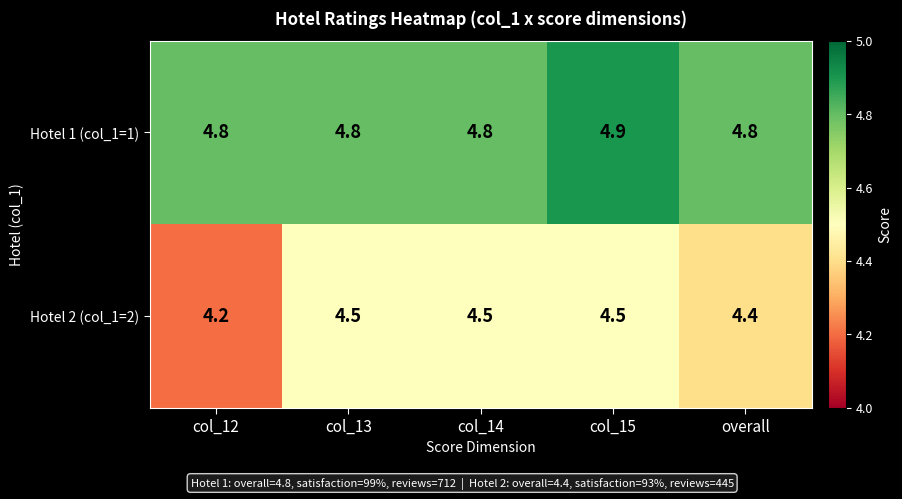

What is the total value across all series at col_13?

9.3